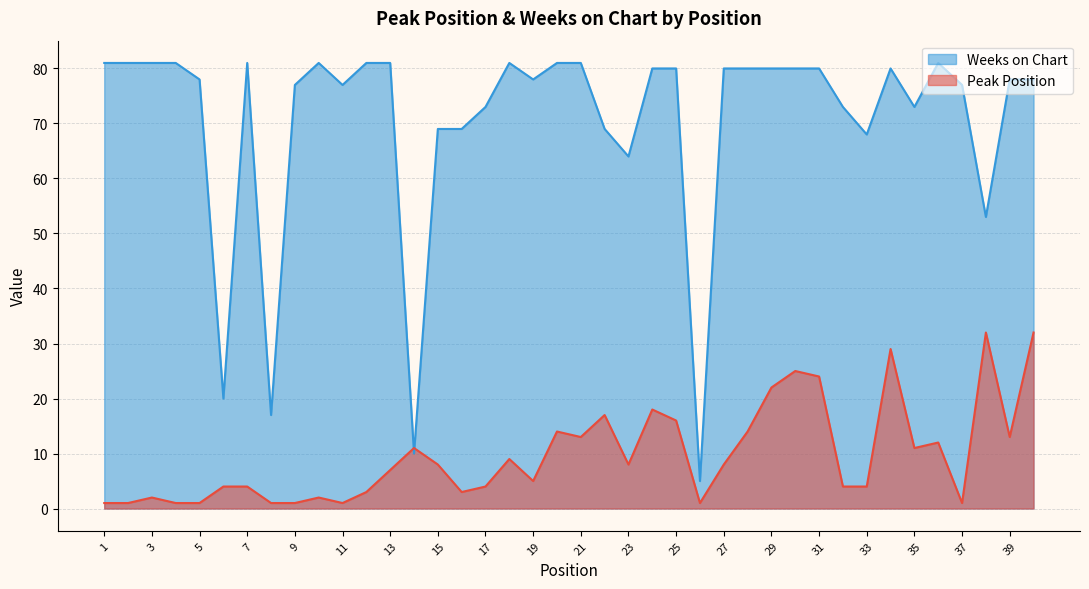

How many distinct data groups are displayed?

2